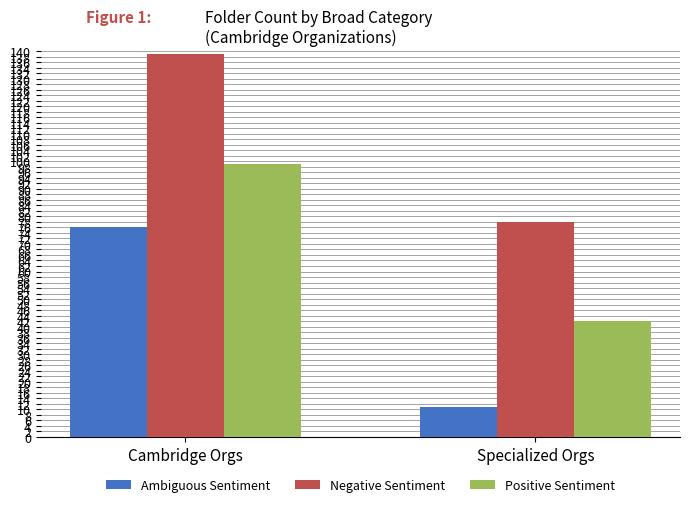

What is the difference between the highest and lowest values at Cambridge Orgs?

63